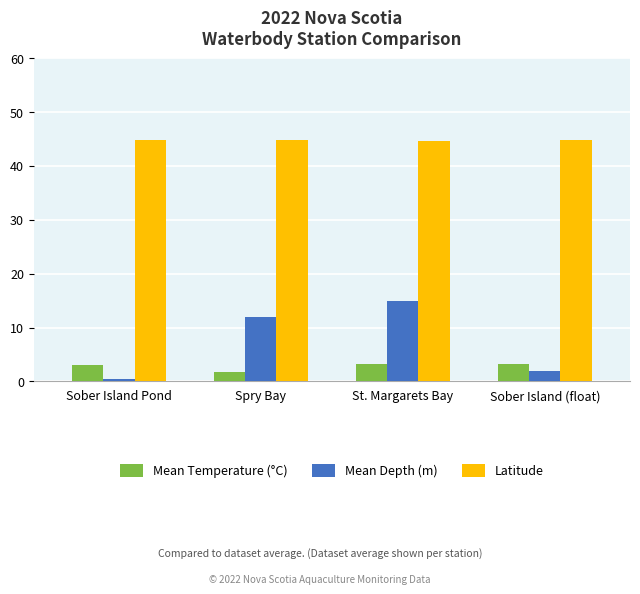

List the series in order of their peak value, lowest first.

Mean Temperature (°C), Mean Depth (m), Latitude